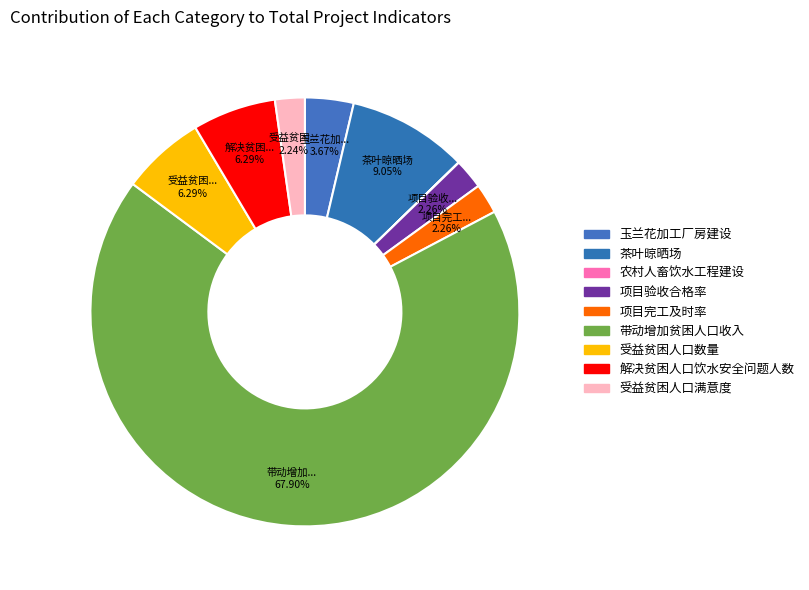

Is there a majority slice in this chart?

Yes